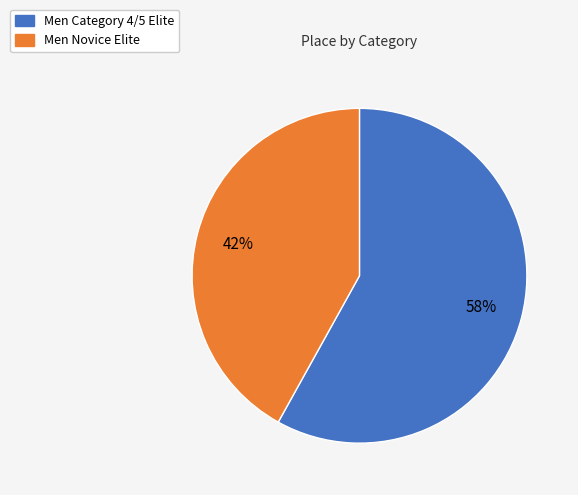

To the nearest percent, what is the difference between the Men Category 4/5 Elite and Men Novice Elite slice percentages?

16%